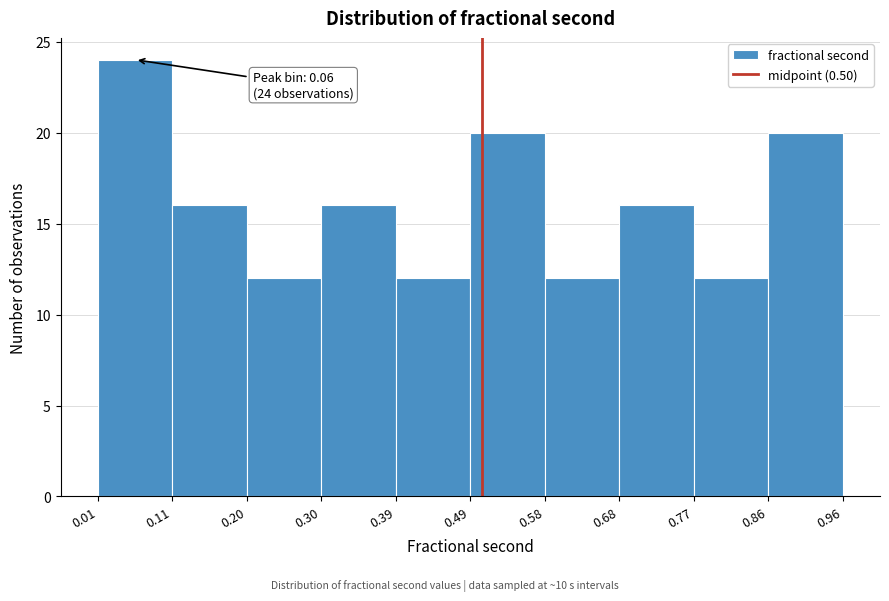

Which range on the x-axis has the tallest bar?

0.01 to 0.11